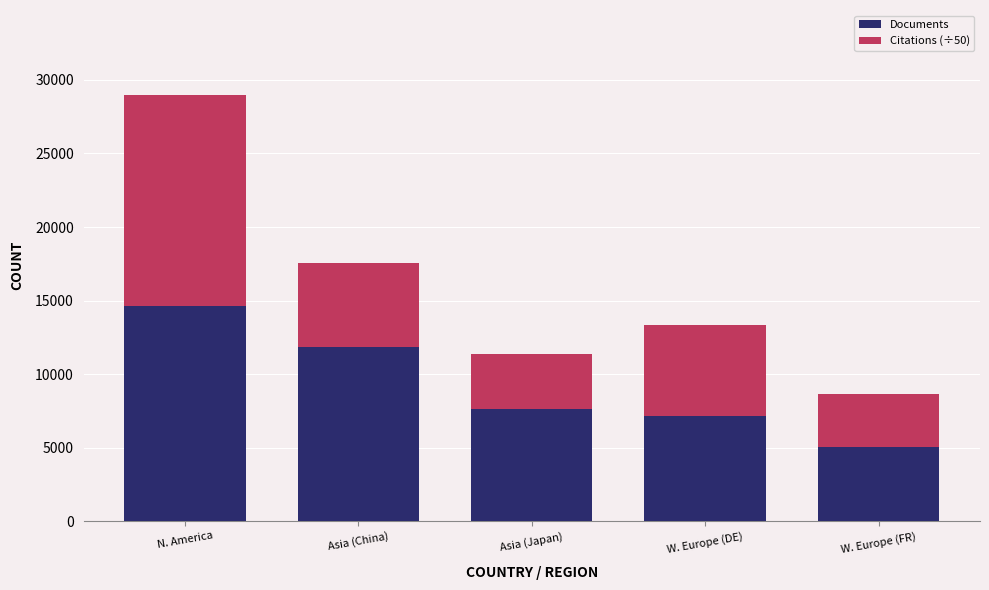

What is the approximate value of Documents at Asia (China)?

11828.0